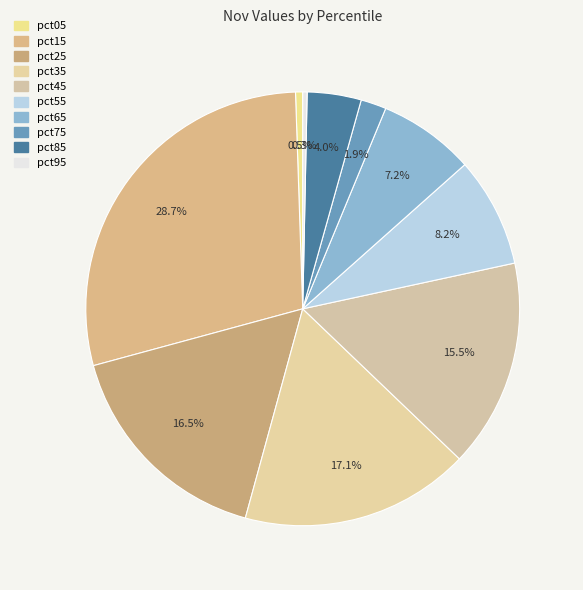

To the nearest percent, what is the difference between the largest and smallest slice percentages?

28%